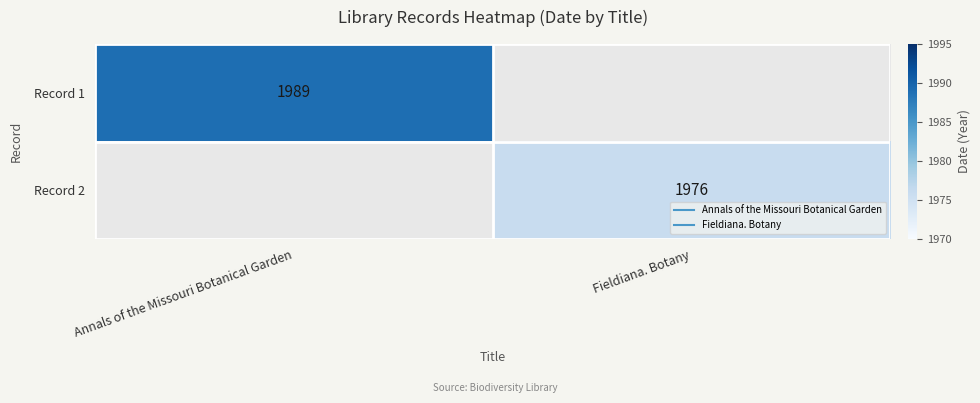

List the series in order of their overall mean, lowest first.

Record 1, Record 2